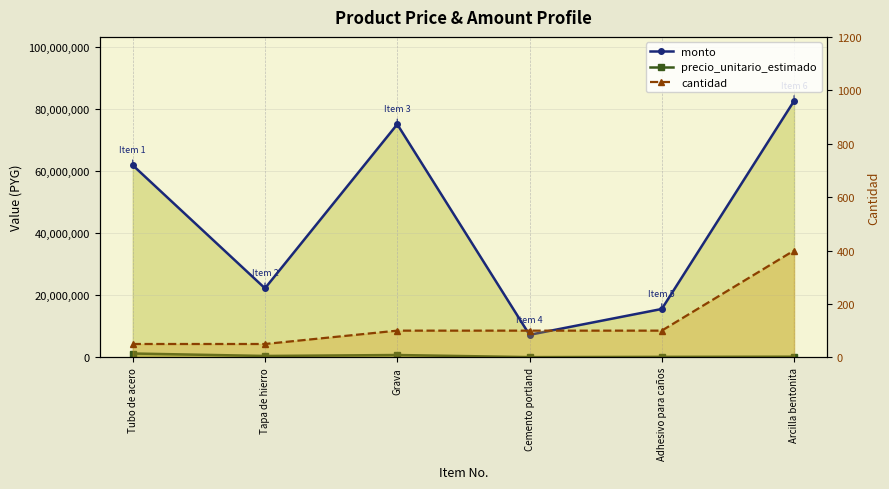

True or false: precio_unitario_estimado has more than 0 interior local peaks.

True